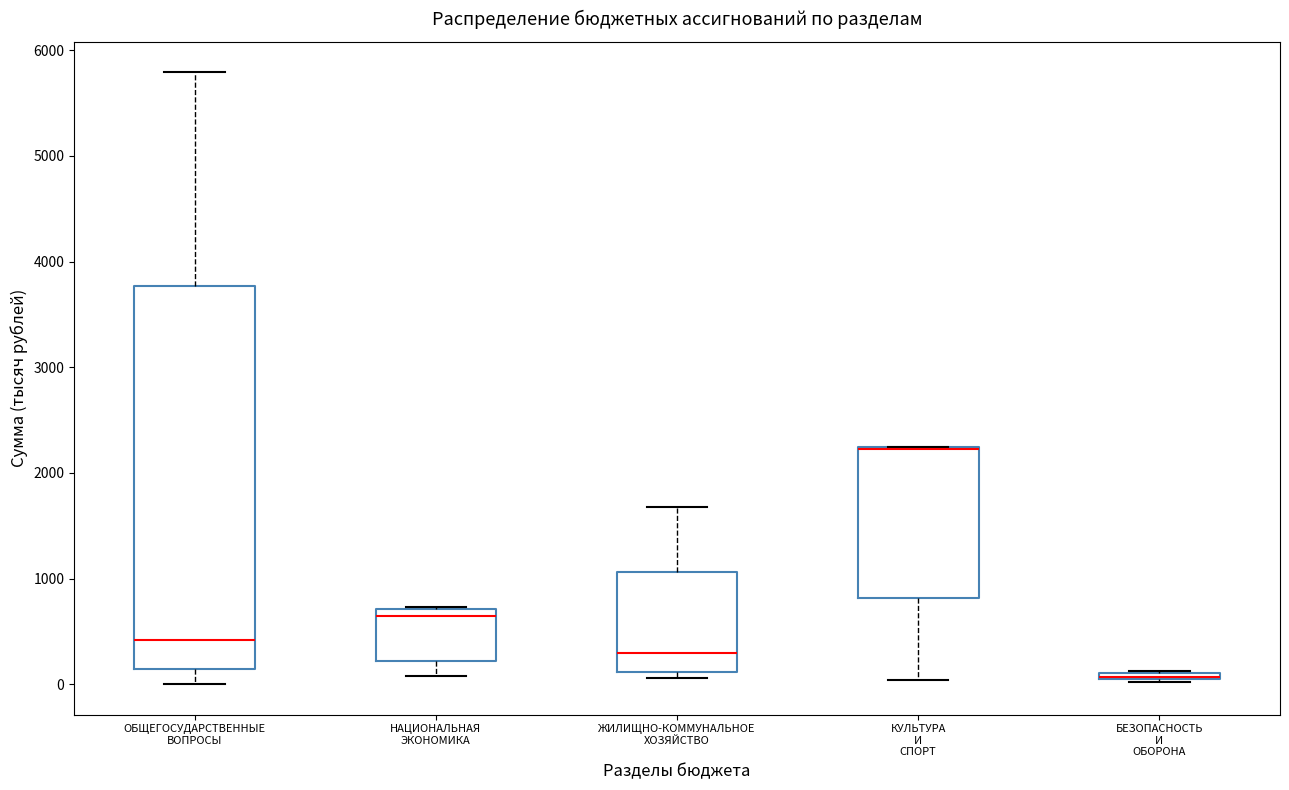

Where does the median line of the box for НАЦИОНАЛЬНАЯ ЭКОНОМИКА sit on the y-axis? The values are not printed on the chart, so give them approximately, as read against the axis.

600